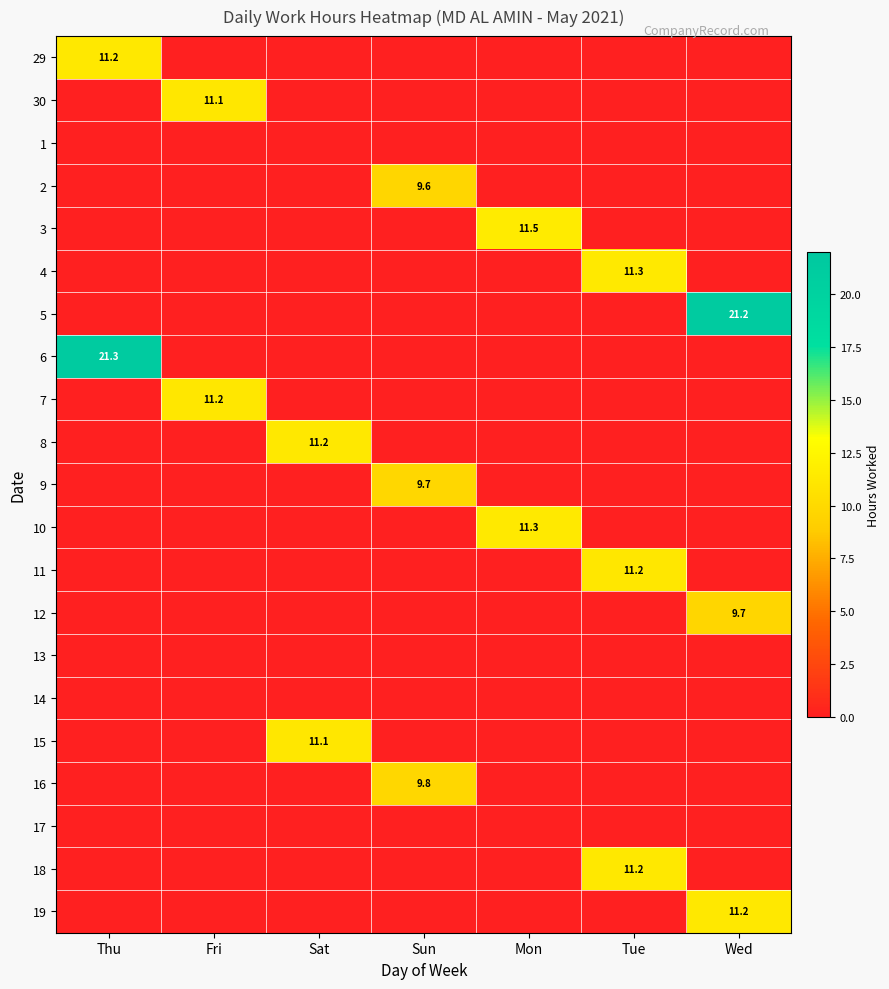

What is the spread (max minus min) of values at Fri?

11.2